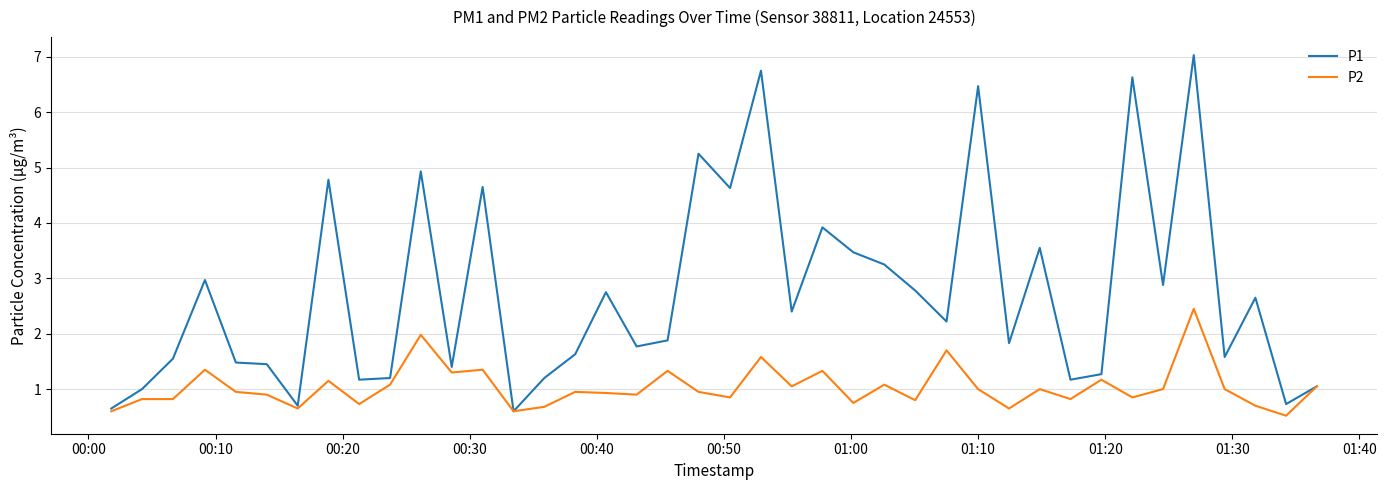

Rank the series by their average value, from lowest to highest.

P2, P1